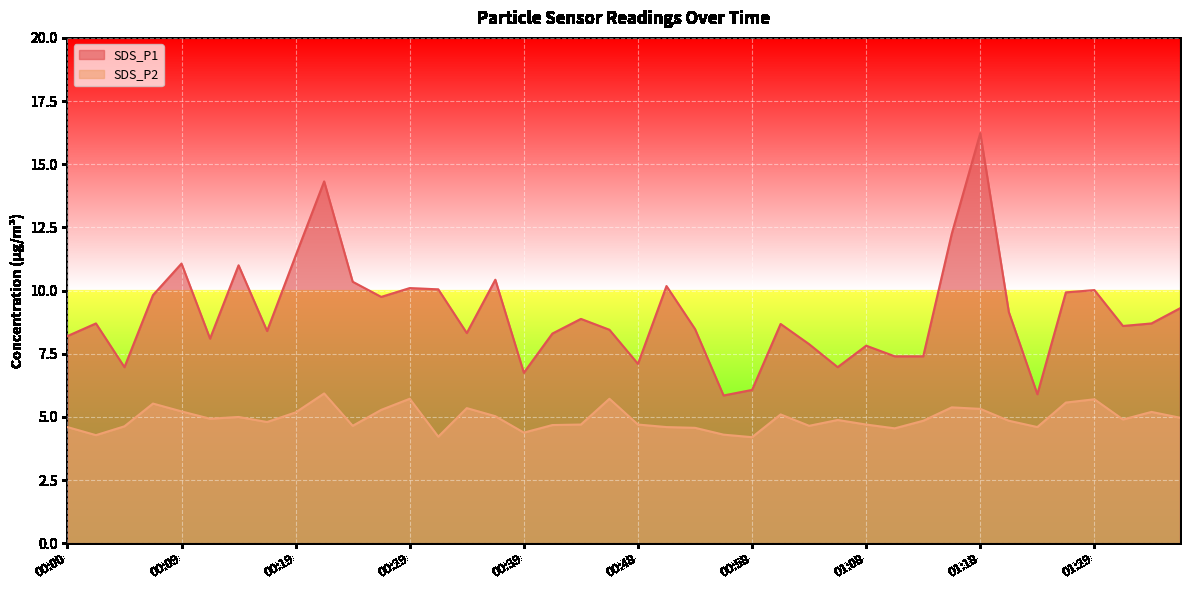

True or false: SDS_P2 and SDS_P1 cross at least once.

False